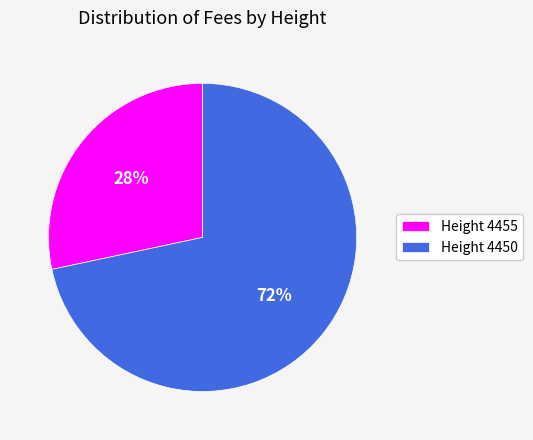

Do Height 4455 and Height 4450 together represent more than half of the pie?

Yes